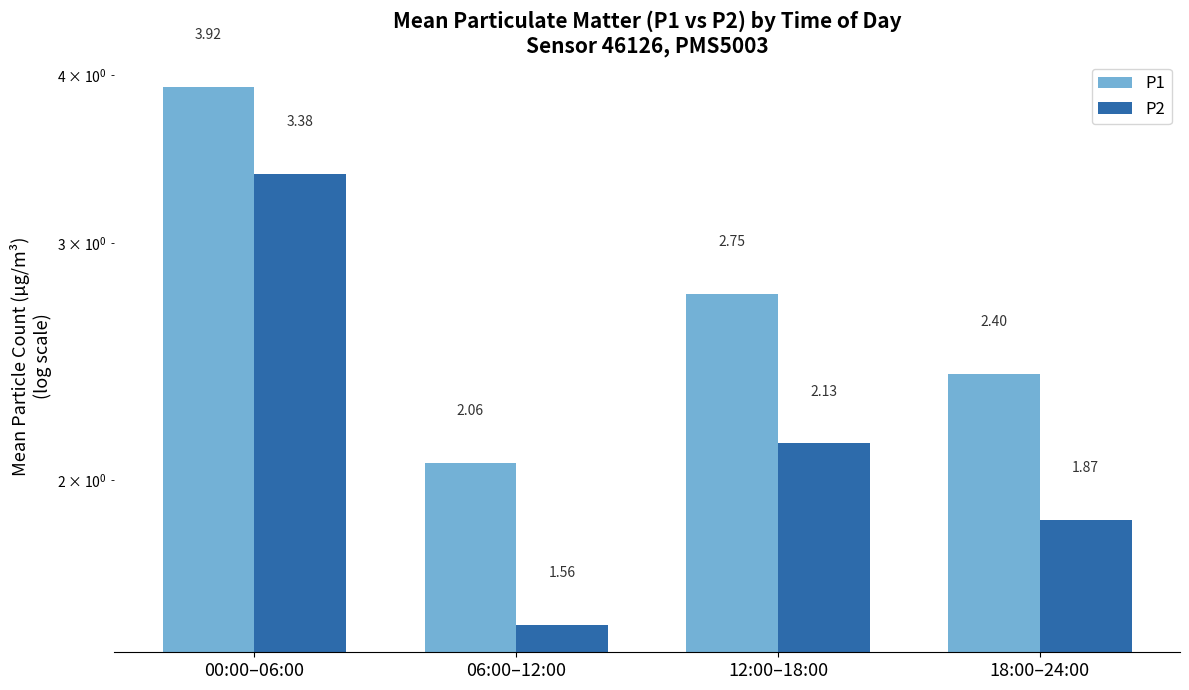

What value does the P1 series have at 00:00–06:00?

3.9